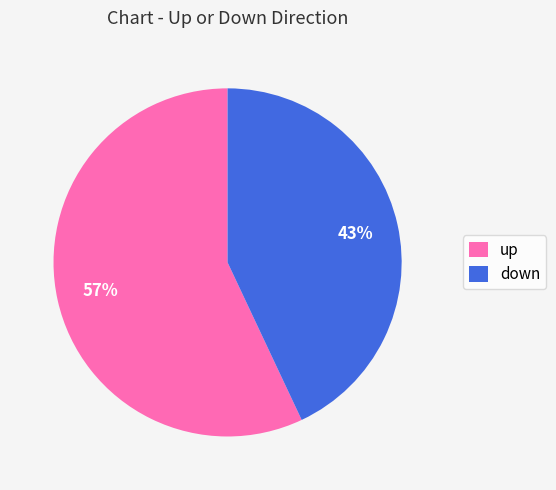

Which category has the biggest portion of the pie?

up